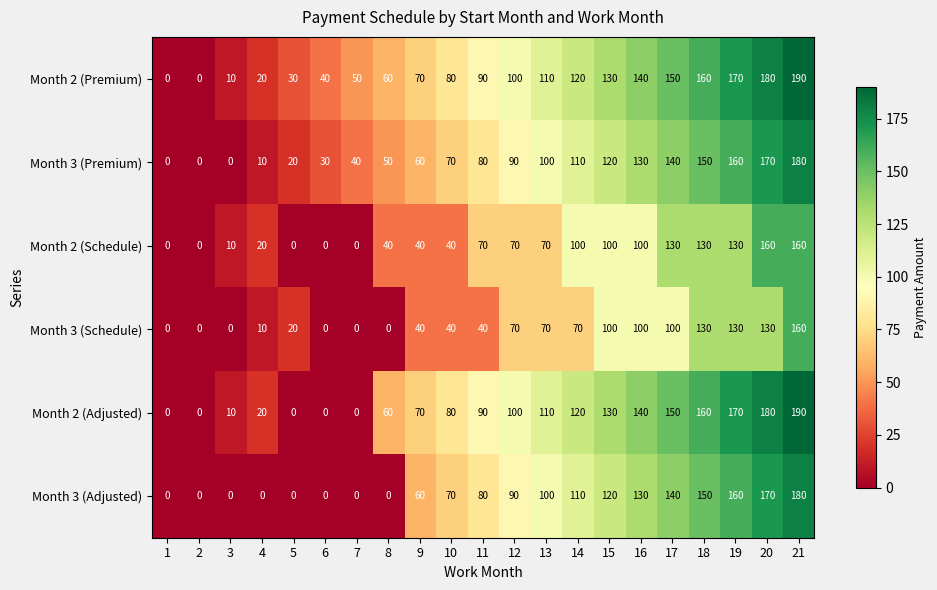

What is the difference between the highest and lowest values at 15?

30